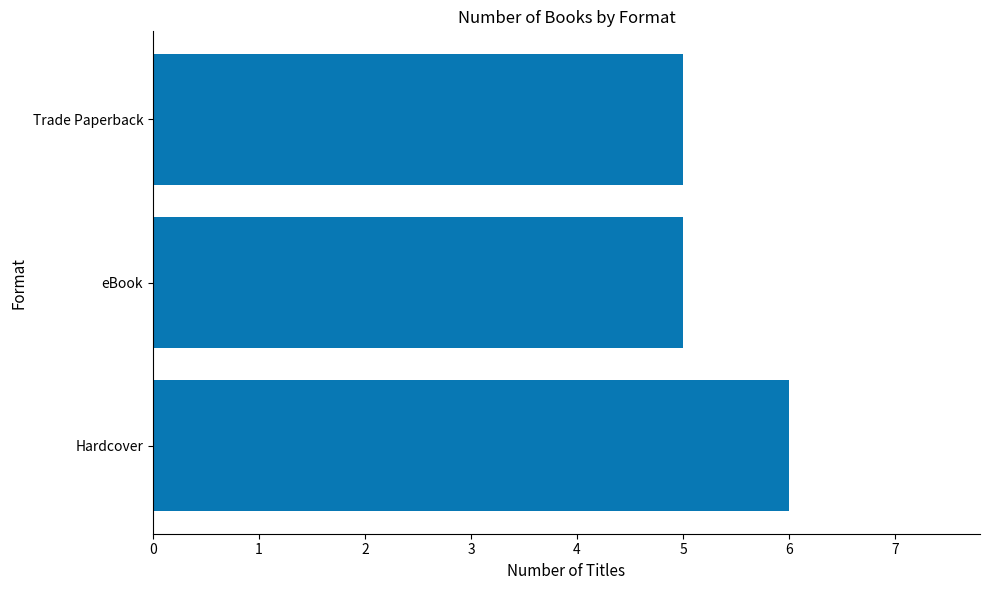

What is the maximum value shown in the chart?

6